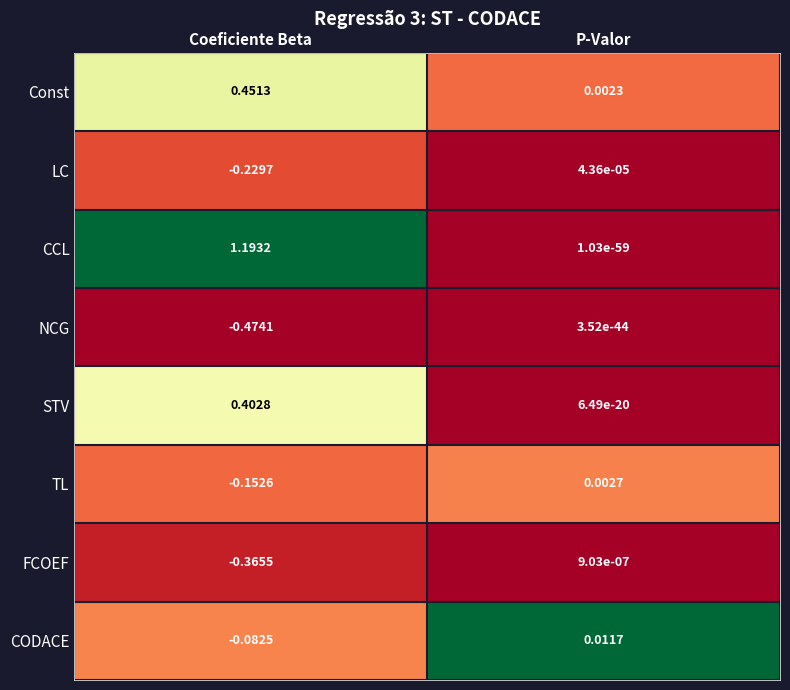

Rank the categories by NCG value from highest to lowest.

P-Valor, Coeficiente Beta